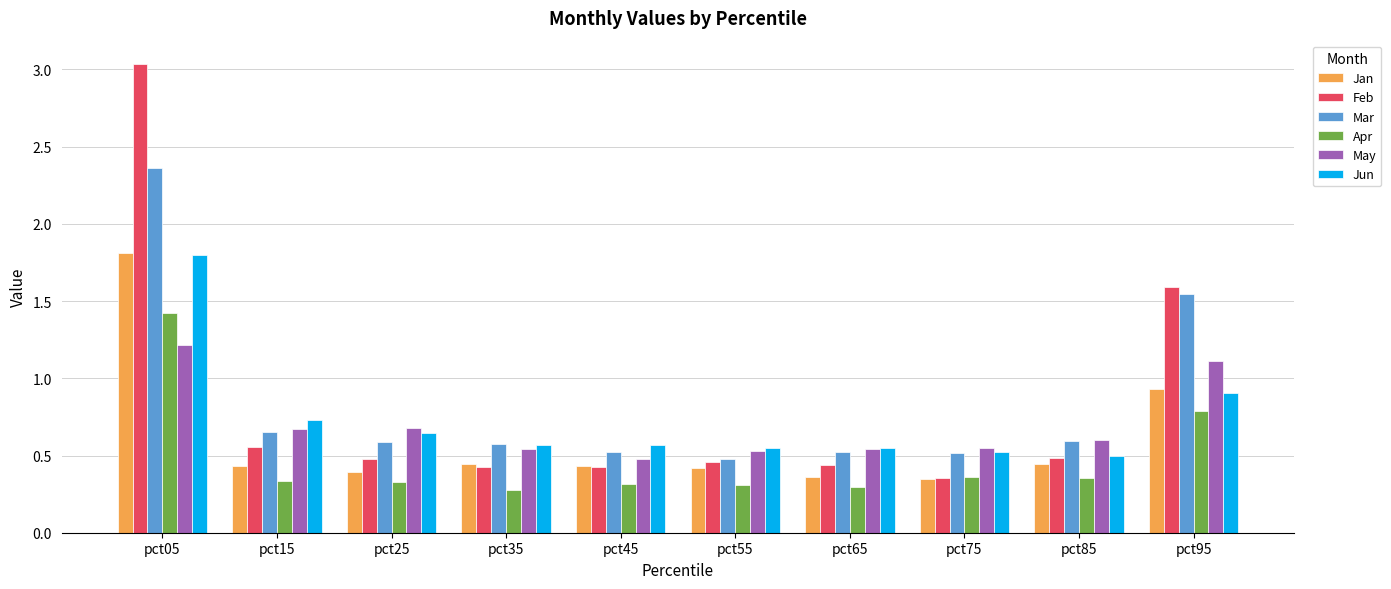

At which label does May reach its peak?

pct05